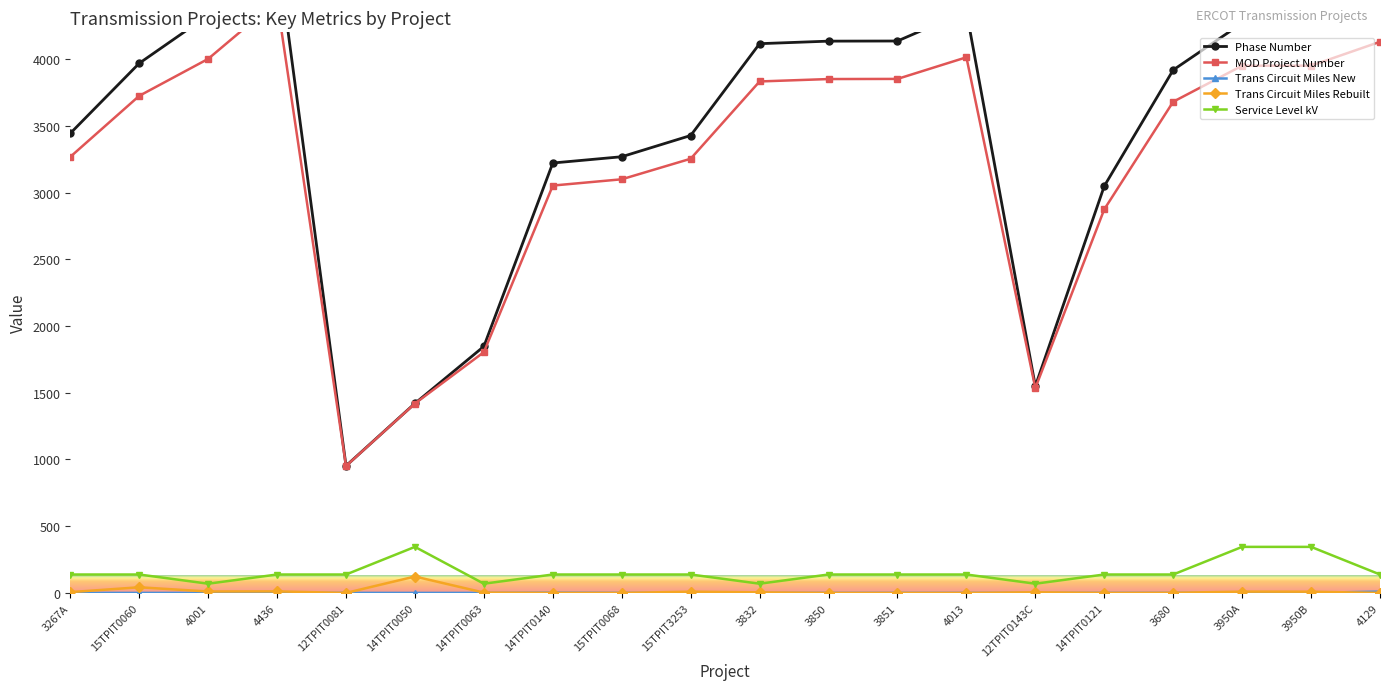

At which category does Trans Circuit Miles New reach its first local peak?

12TPIT0081